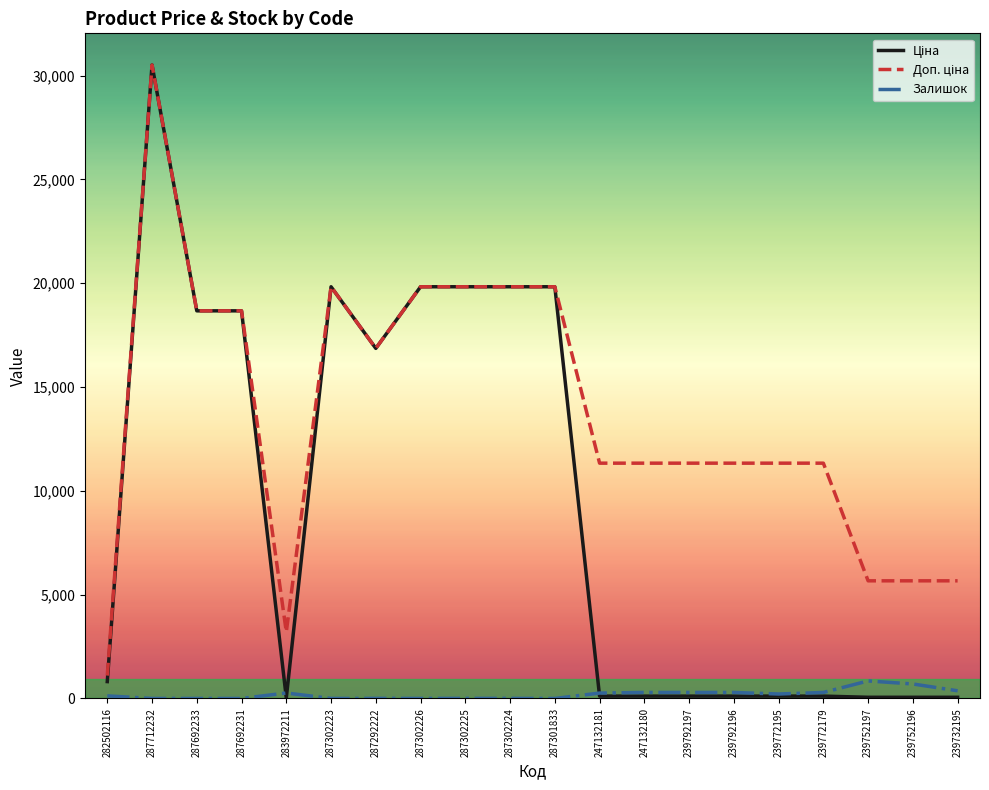

Is this an area chart (filled region under the line)?

No